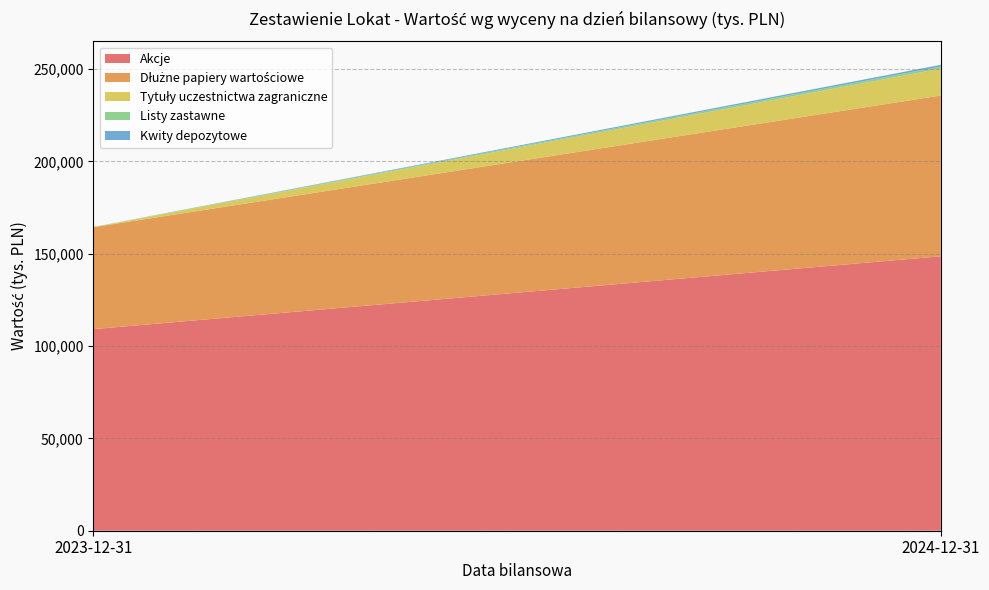

Reading left to right, list all the values displayed in this chart.

Akcje: 109163	148590
Dłużne papiery wartościowe: 55199	87056
Tytuły uczestnictwa zagraniczne: 0	14568
Listy zastawne: 113	1114
Kwity depozytowe: 0	955